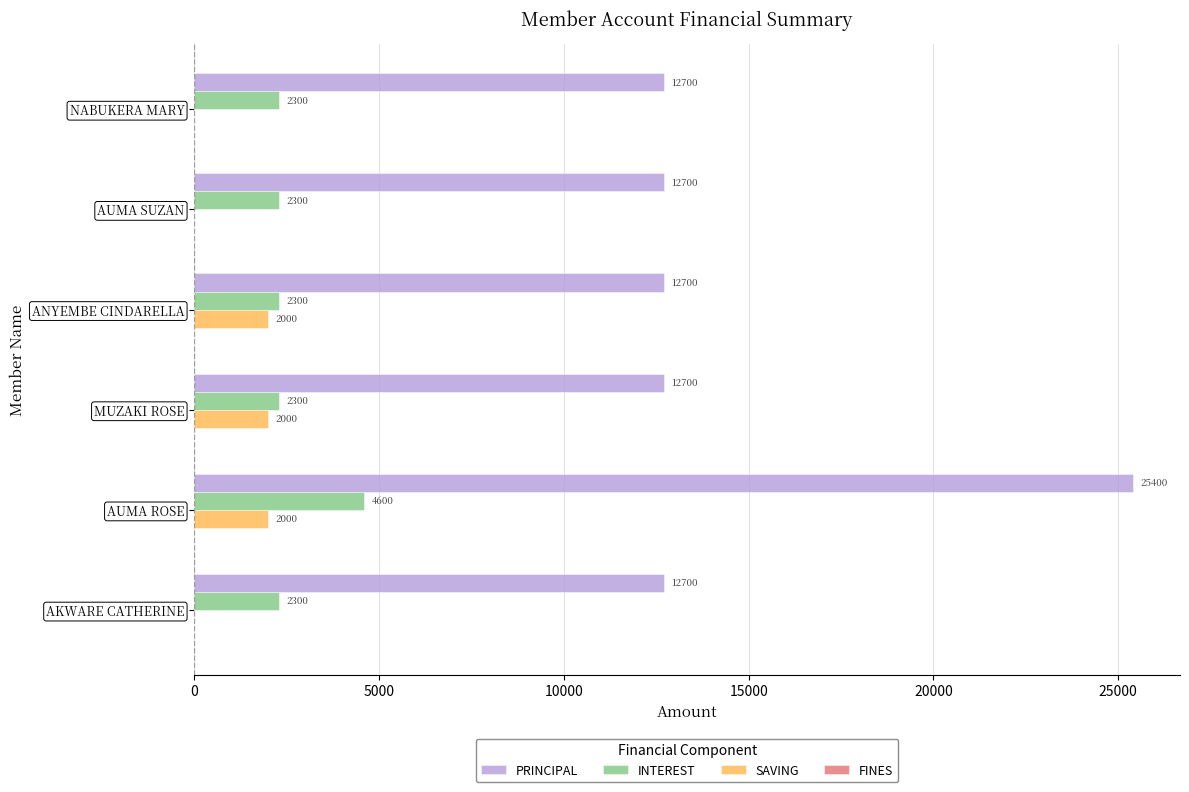

Between NABUKERA MARY and AUMA ROSE, which series saw the biggest shift?

PRINCIPAL